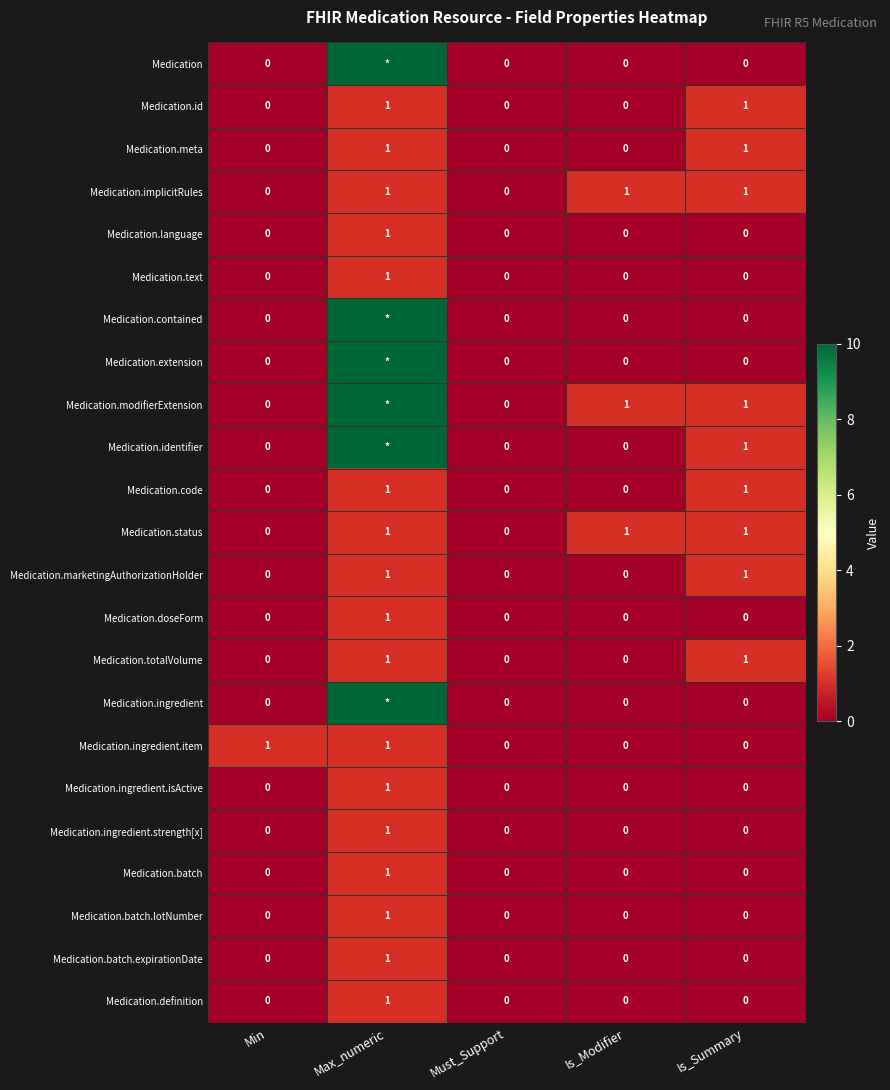

What is the difference between the maximum and second lowest values in the Medication.ingredient.strength[x] series?

1